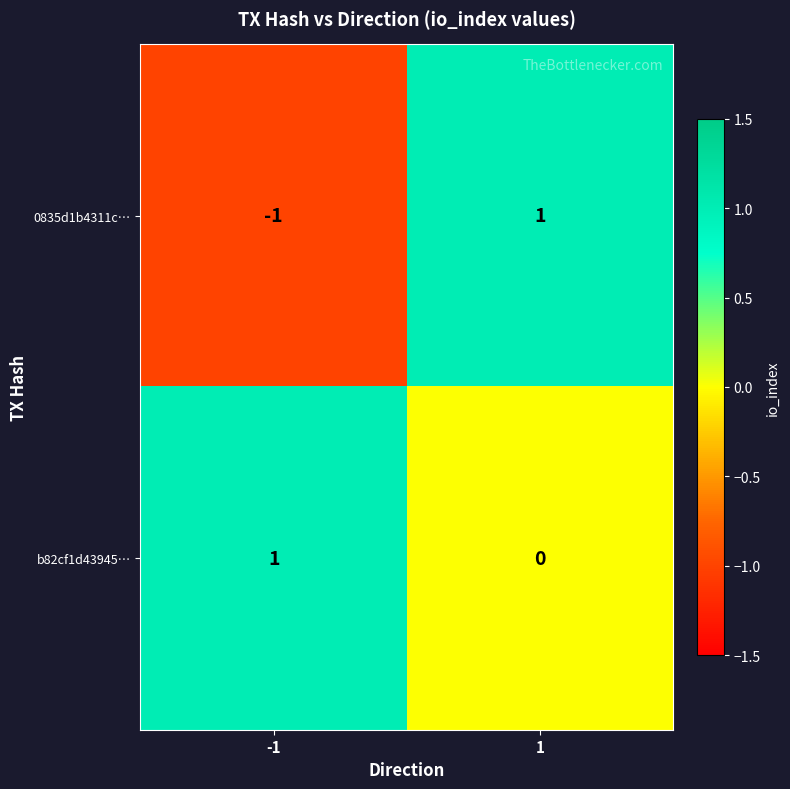

Reading left to right, list all the values displayed in this chart.

0835d1b4311c…: -1=-1	1=1
b82cf1d43945…: -1=1	1=0